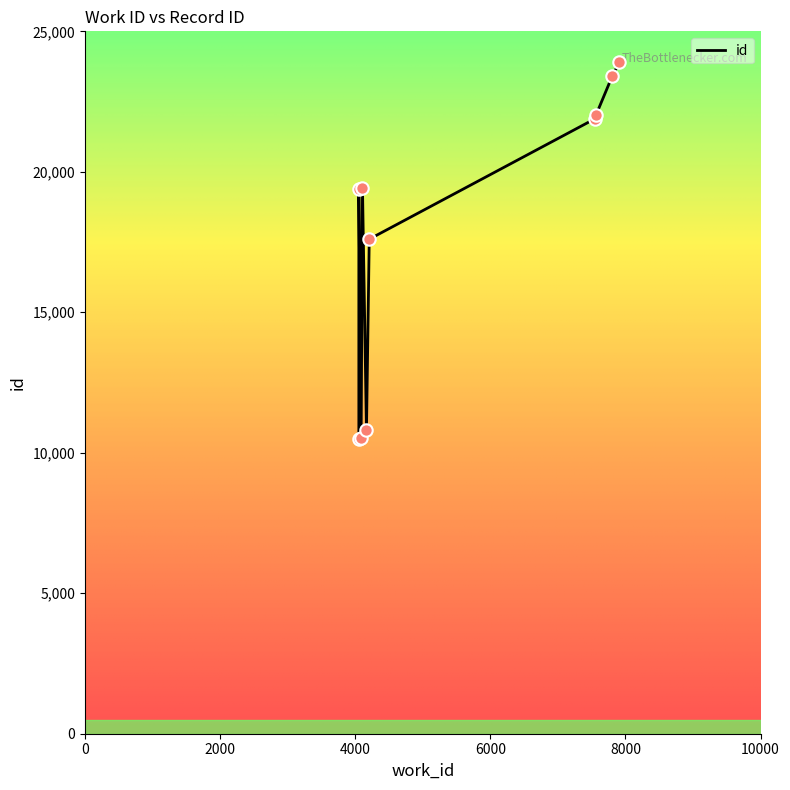

Between 7565 and 7805, which is larger?

7805